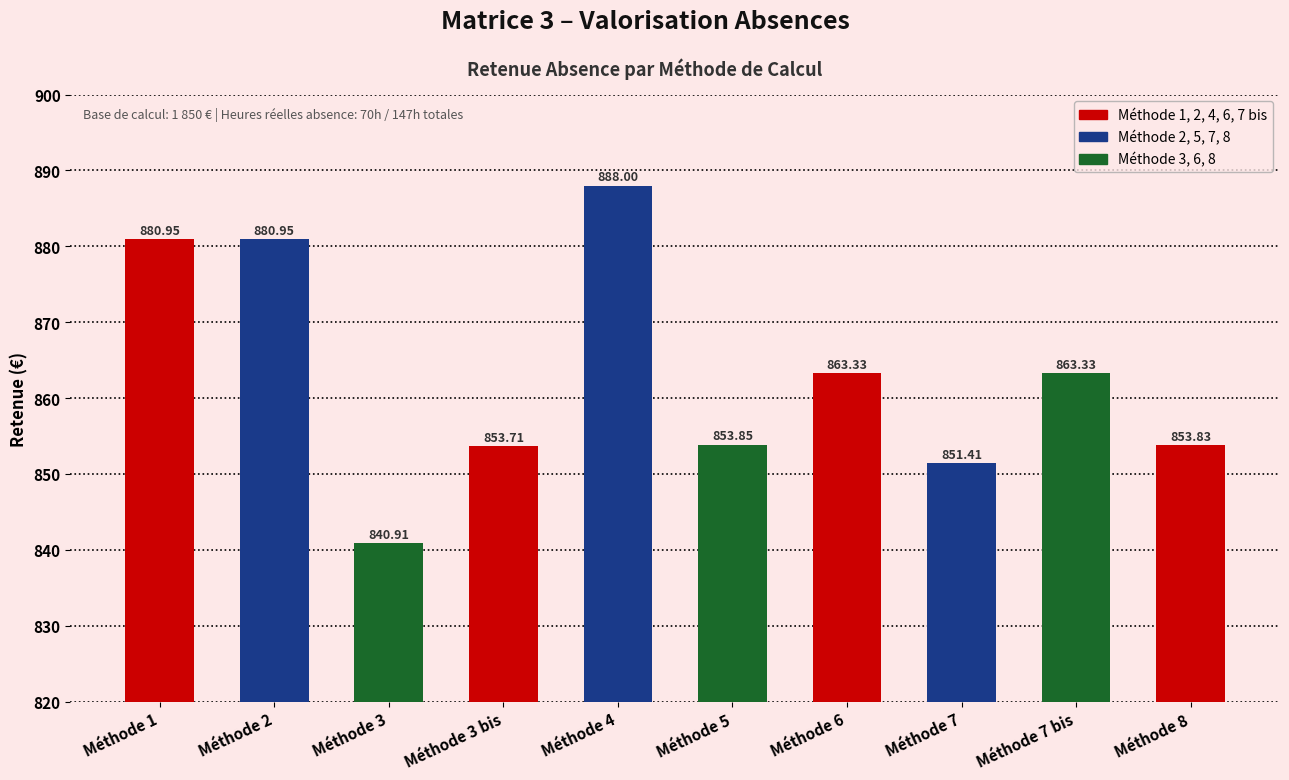

Reading left to right, list all the values displayed in this chart.

881.0	881.0	840.9	853.7	888.0	853.9	863.3	851.4	863.3	853.8